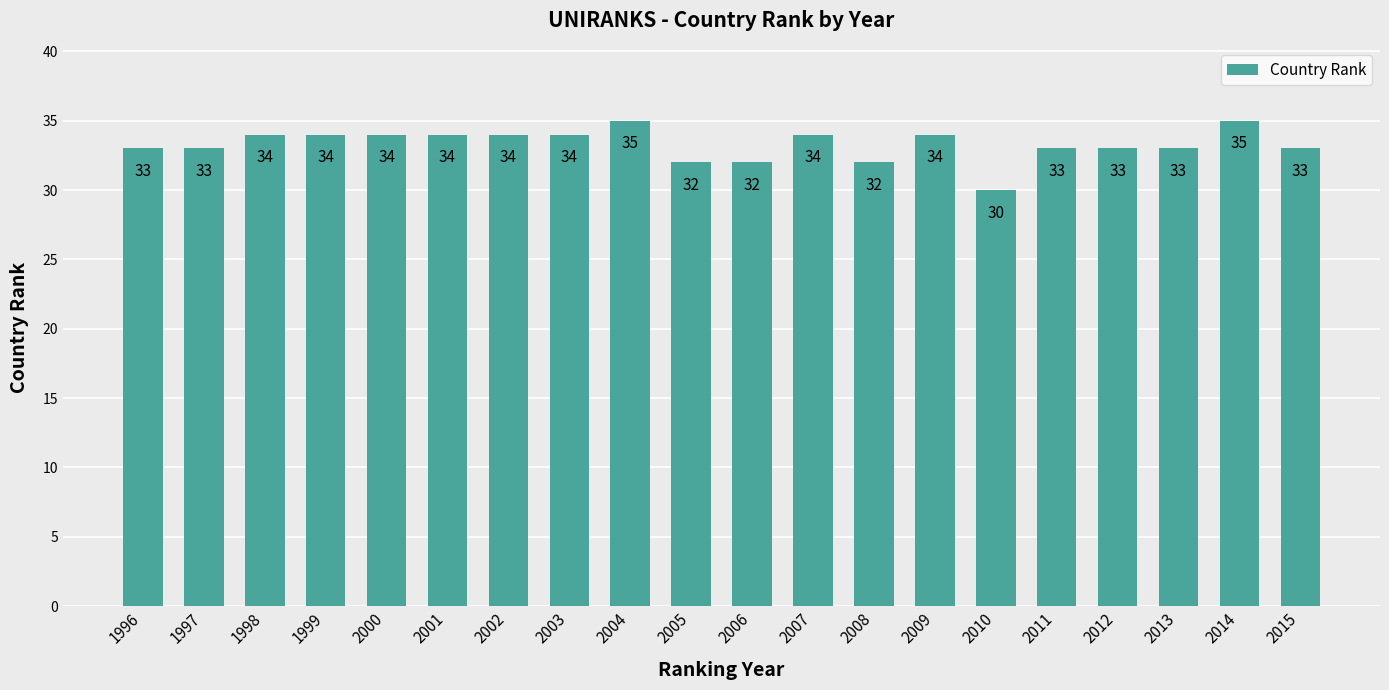

What is the ratio of the value at 2009 to the value at 1997?

1.0